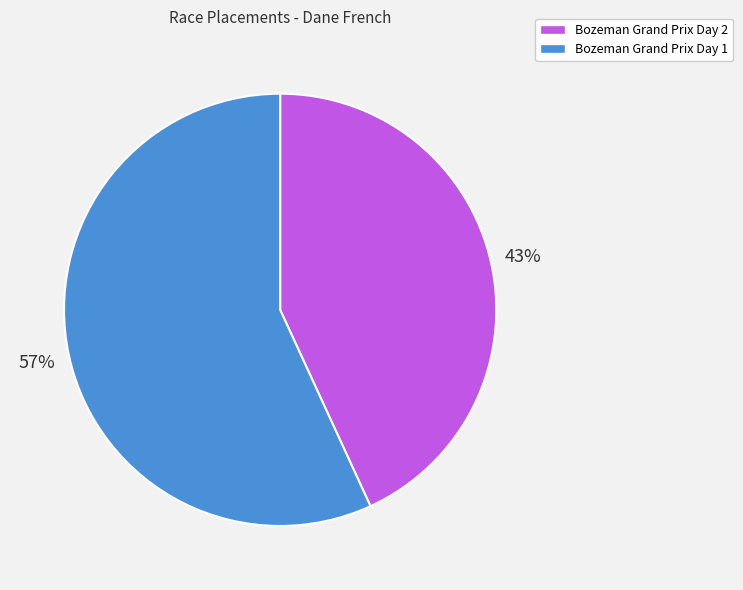

True or false: Bozeman Grand Prix Day 1 accounts for 72% of the total.

False